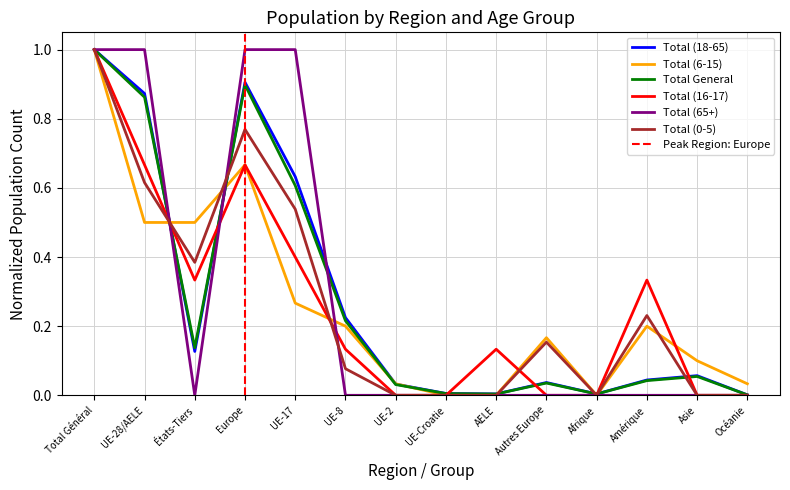

What is the average value of the Total (16-17) series?

0.3